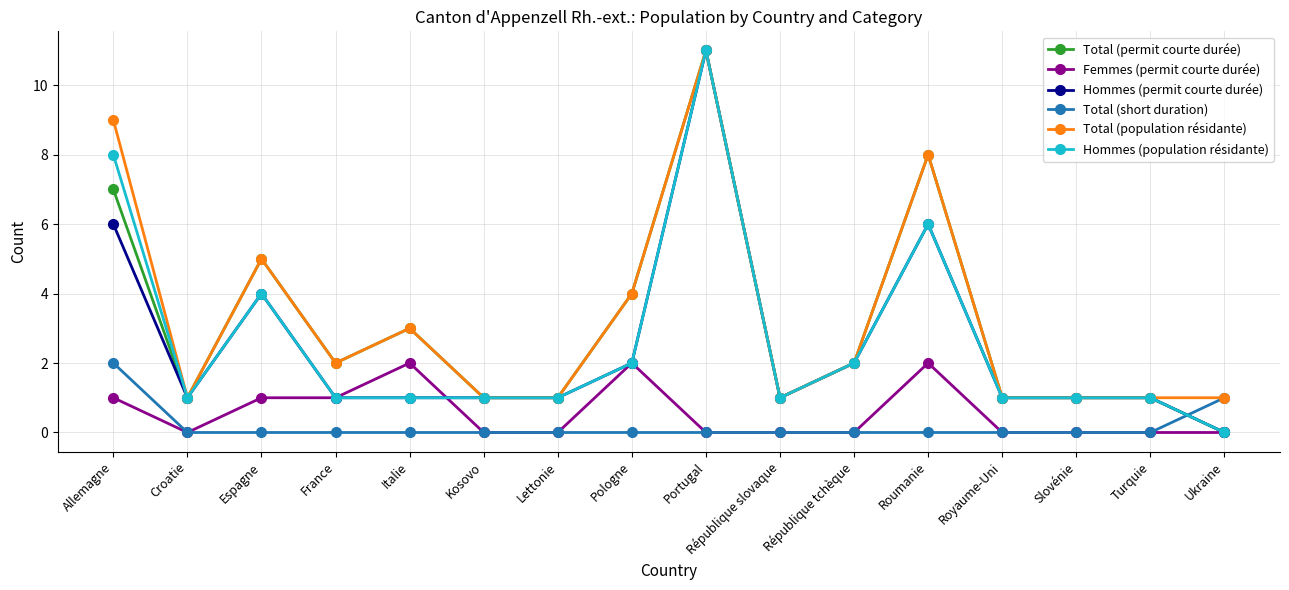

Does the chart have visible grid lines?

Yes